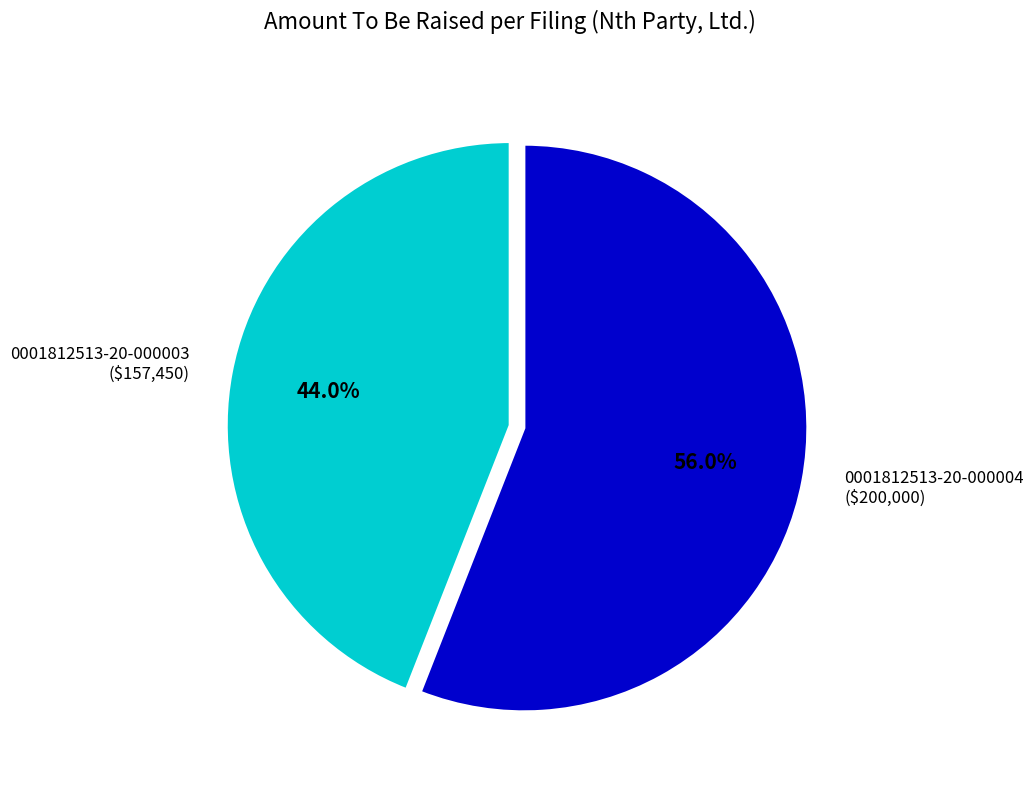

To the nearest percent, what portion does 0001812513-20-000003 represent?

44%